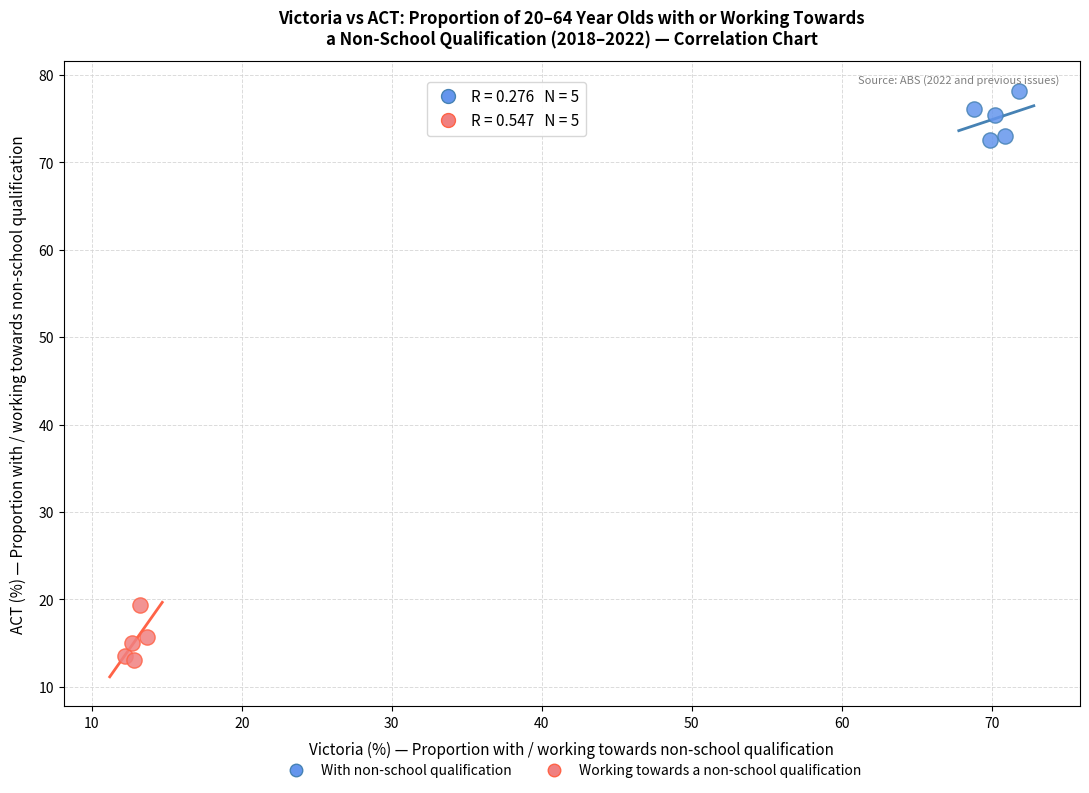

Which series contains the lowest Y value?

Working towards a non-school qualification